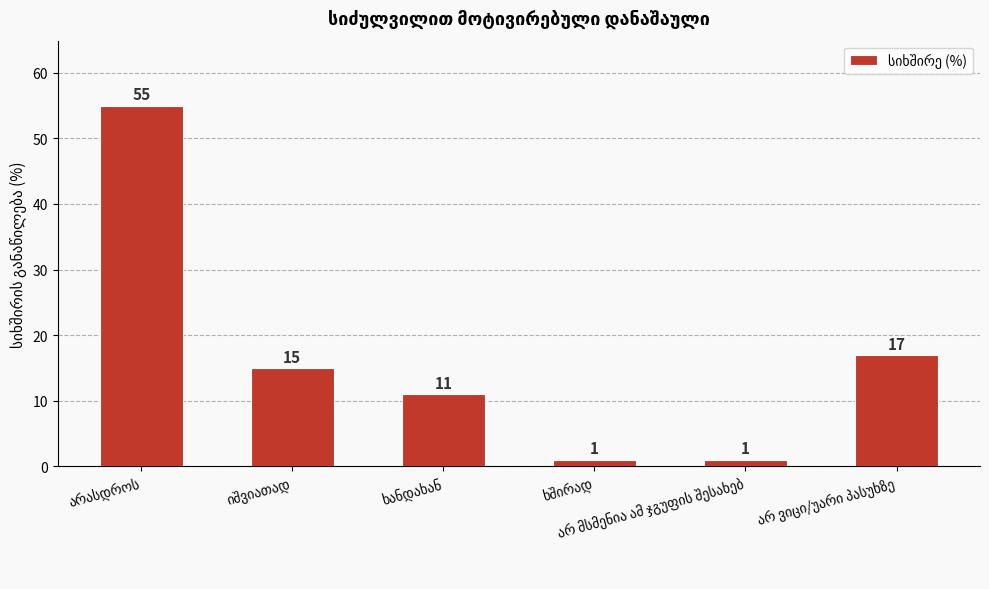

What is the value of the 1st bar from the left?

55